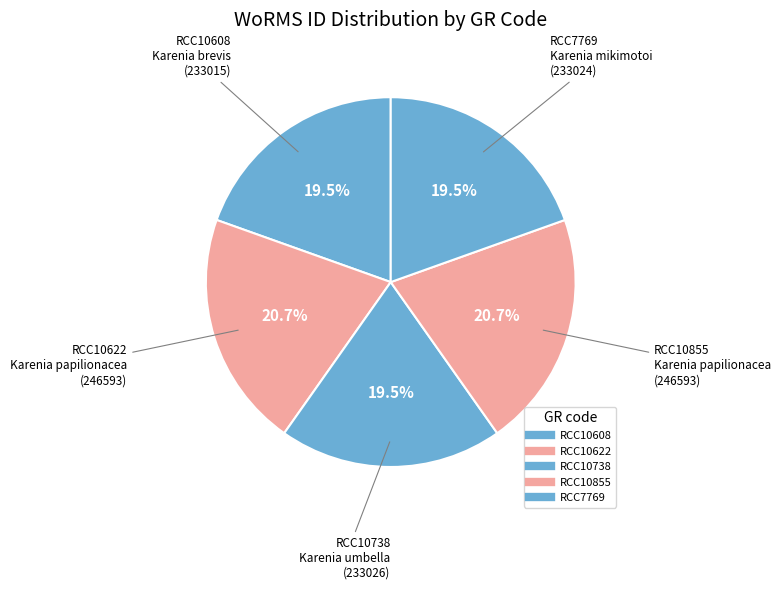

What is the smallest slice in the pie chart?

RCC10608